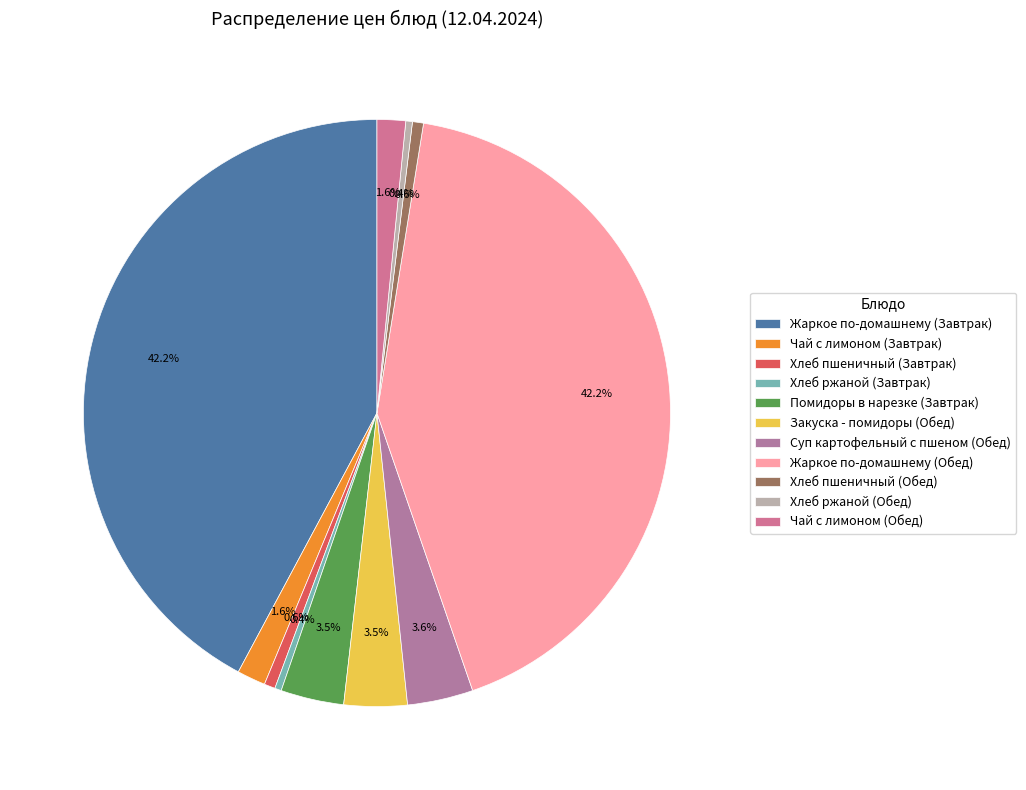

Rank the categories by value from lowest to highest.

Хлеб ржаной (Завтрак), Хлеб ржаной (Обед), Хлеб пшеничный (Завтрак), Хлеб пшеничный (Обед), Чай с лимоном (Завтрак), Чай с лимоном (Обед), Помидоры в нарезке (Завтрак), Закуска - помидоры (Обед), Суп картофельный с пшеном (Обед), Жаркое по-домашнему (Завтрак), Жаркое по-домашнему (Обед)